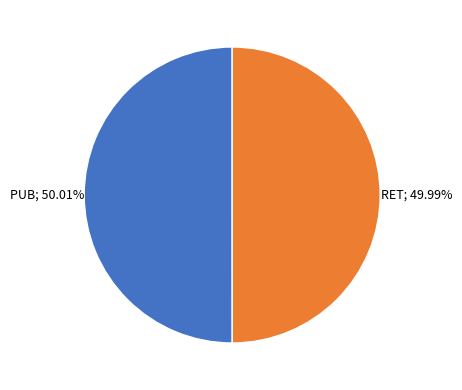

Is there a majority slice in this chart?

Yes